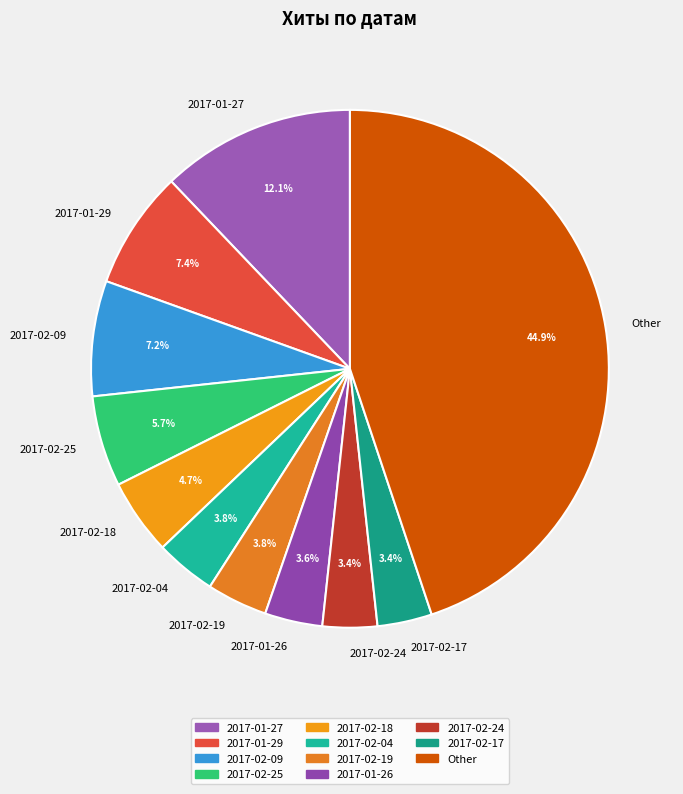

How many segments does this pie chart have?

11